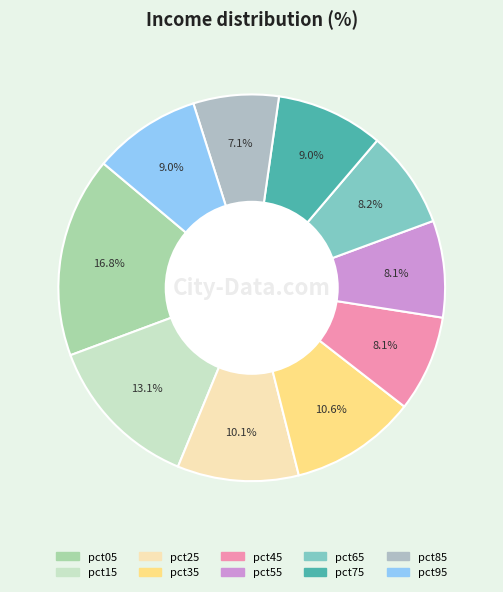

The pct15 slice represents 13% of the pie. True or false?

True